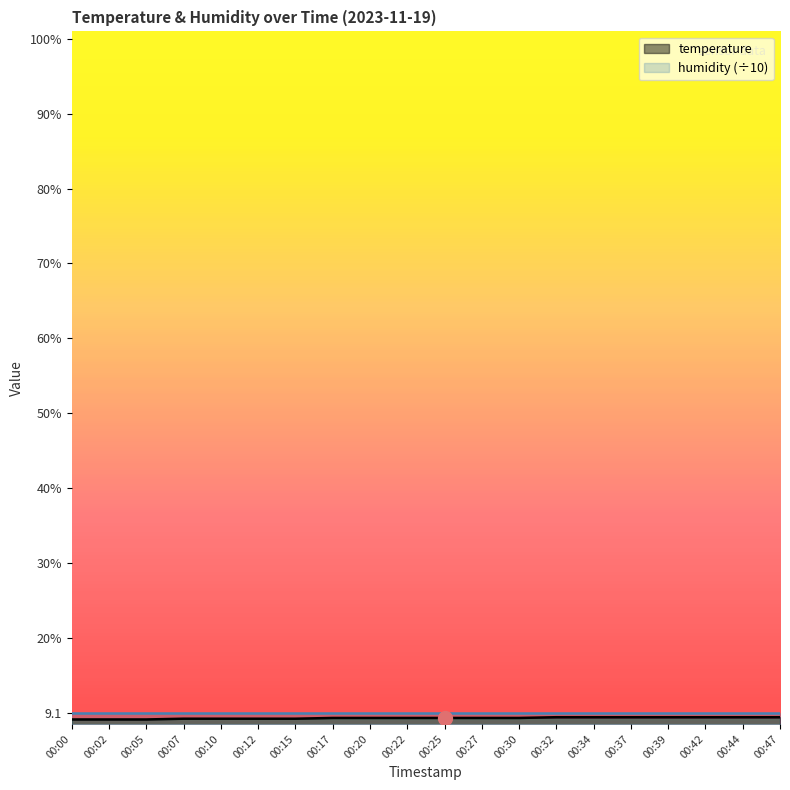

What is the smallest value displayed?

9.1